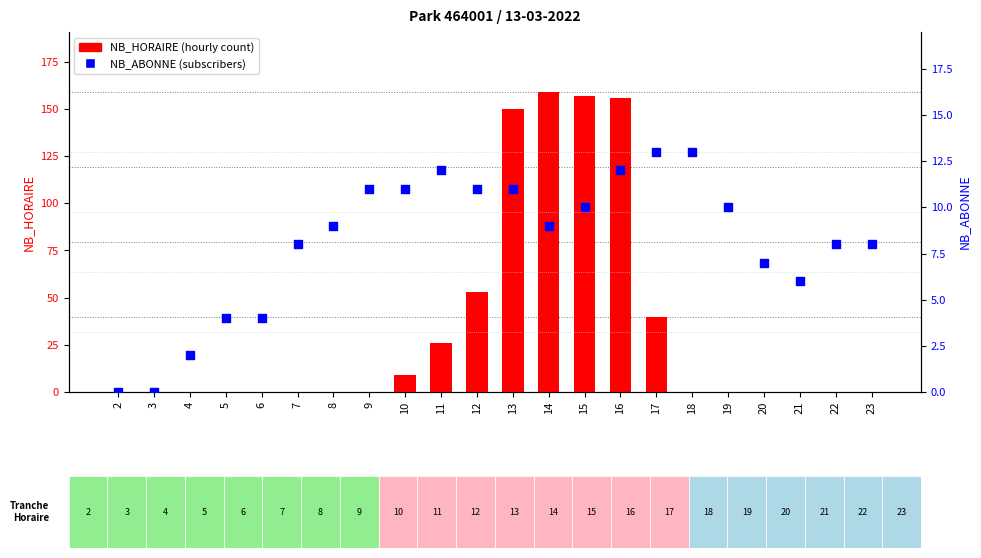

At which category is the sum across all series the highest?

14